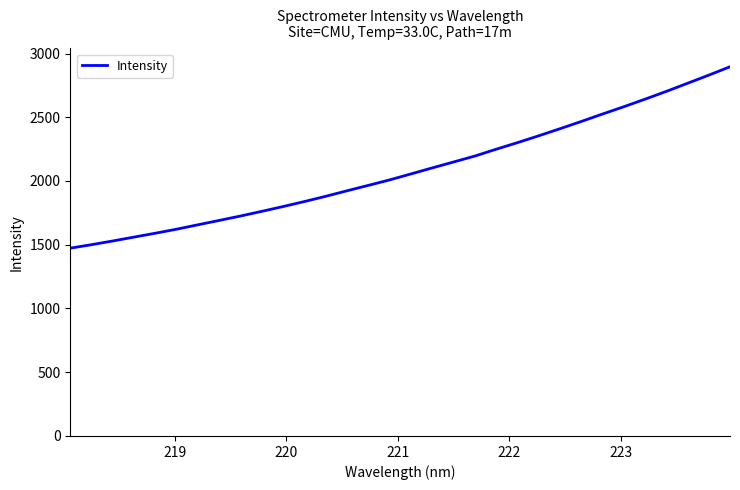

What is the smallest value displayed?

1473.3